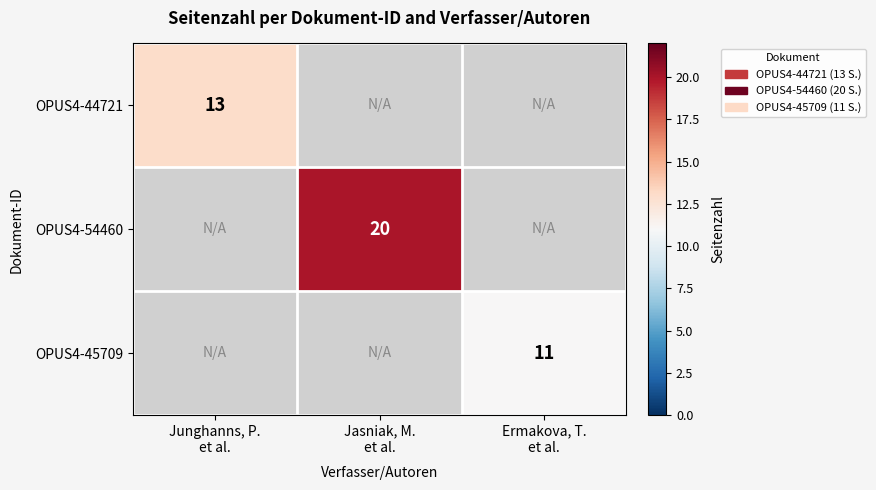

At which label does OPUS4-54460 reach its peak?

Junghanns, P. et al.